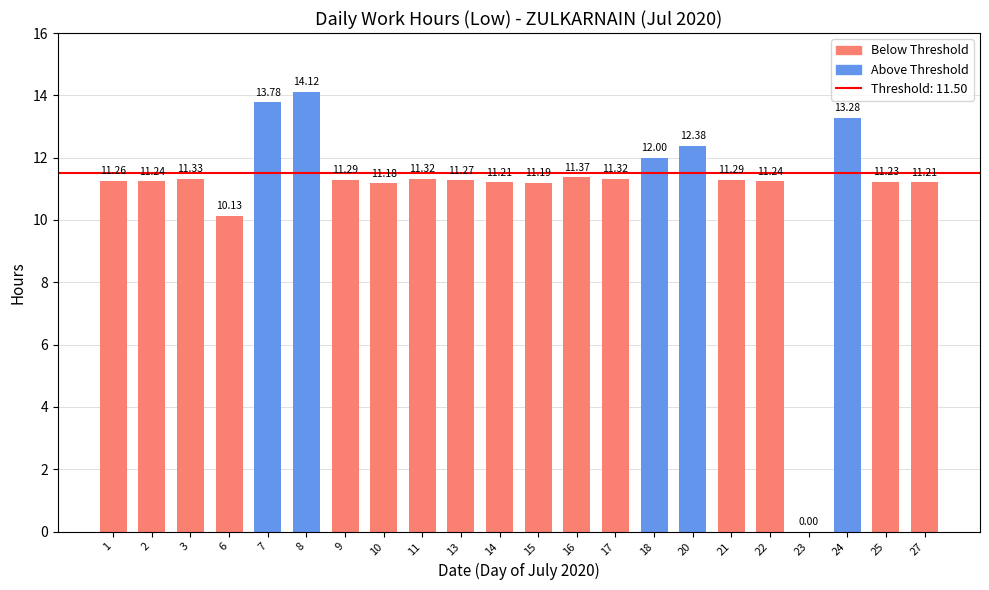

Where is the data nearest to the value 7?

6